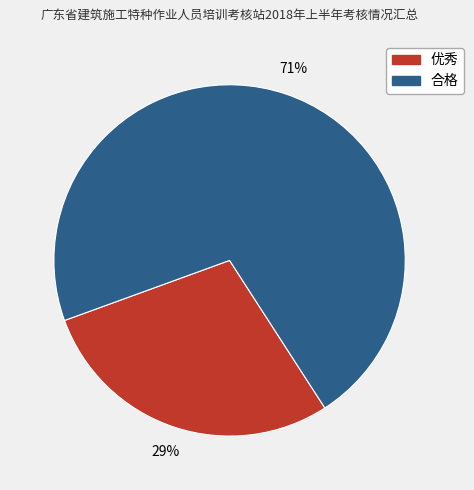

To the nearest percent, what is the average slice percentage?

50%